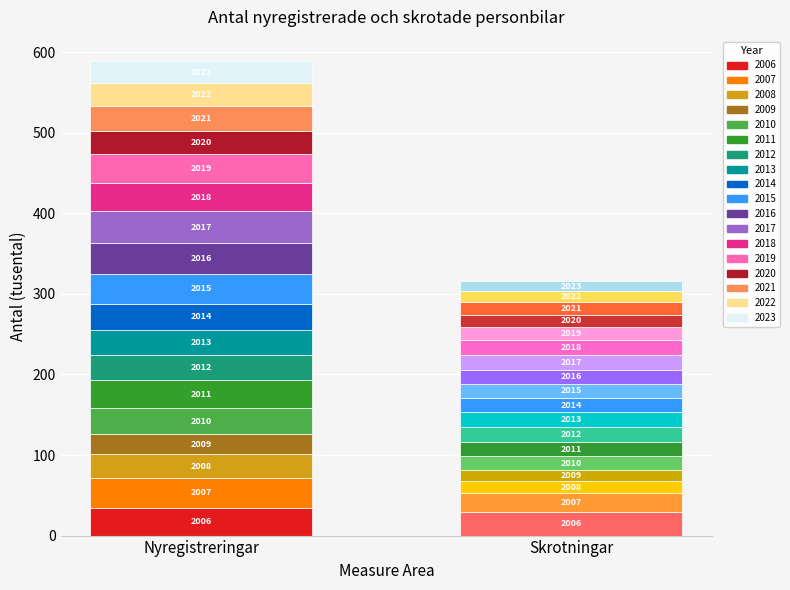

Between 2021 and 2023, which is larger?

2021